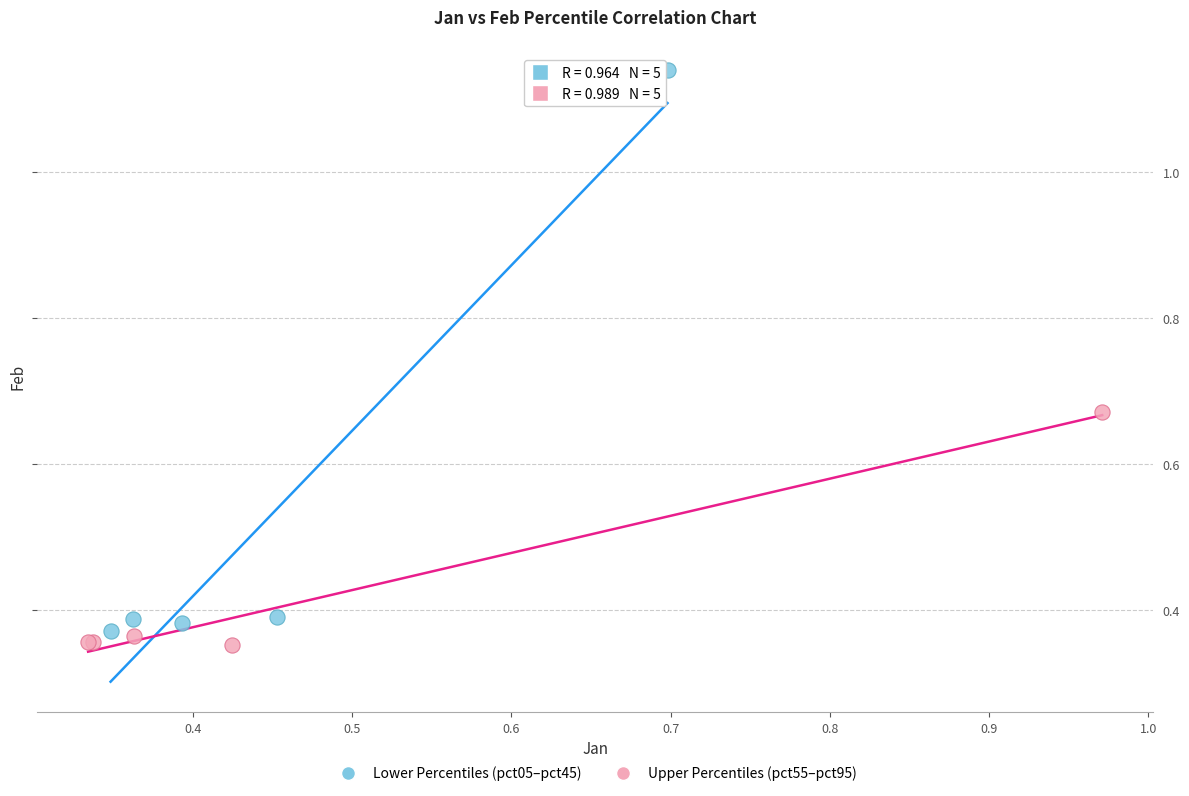

Which series reaches the maximum Y coordinate?

Lower Percentiles (pct05–pct45)